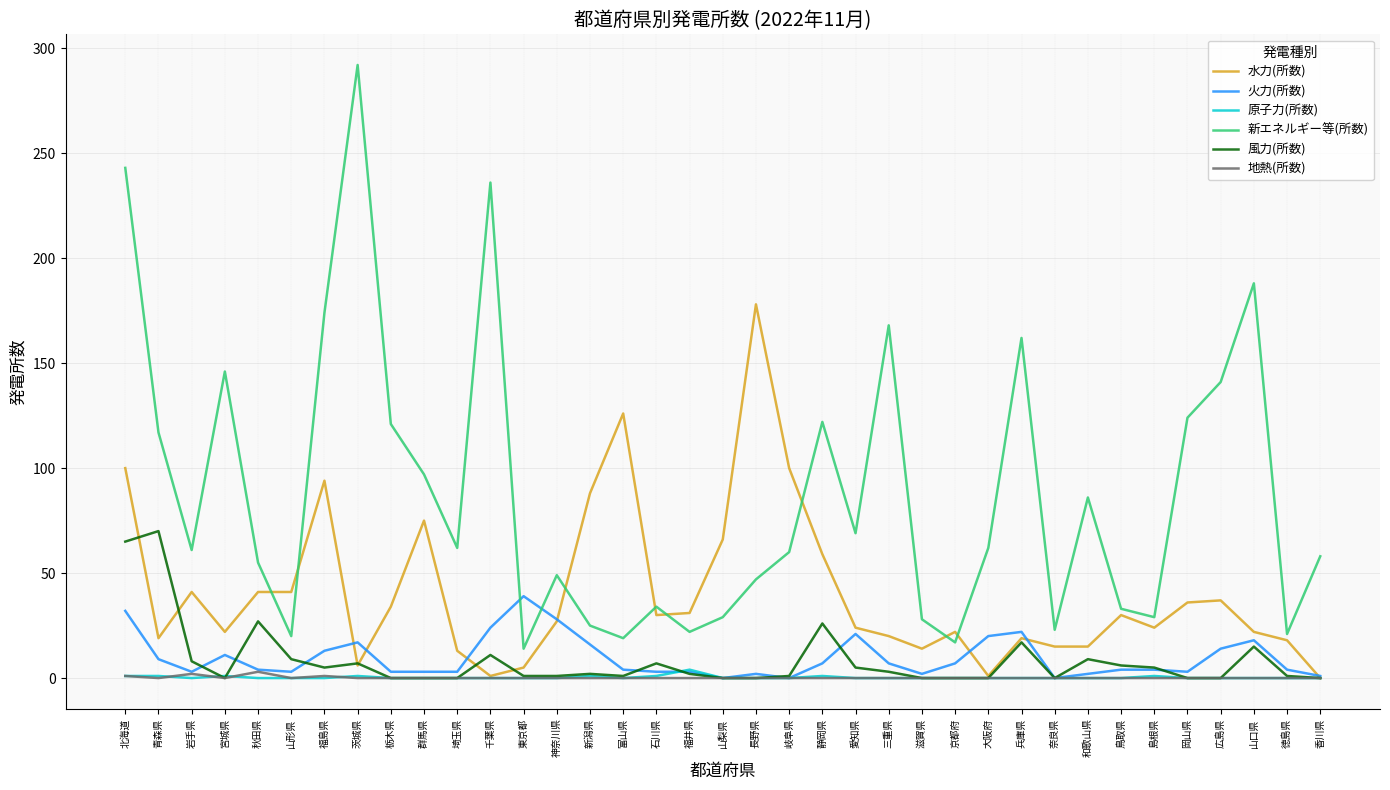

How many series are shown in this chart?

6